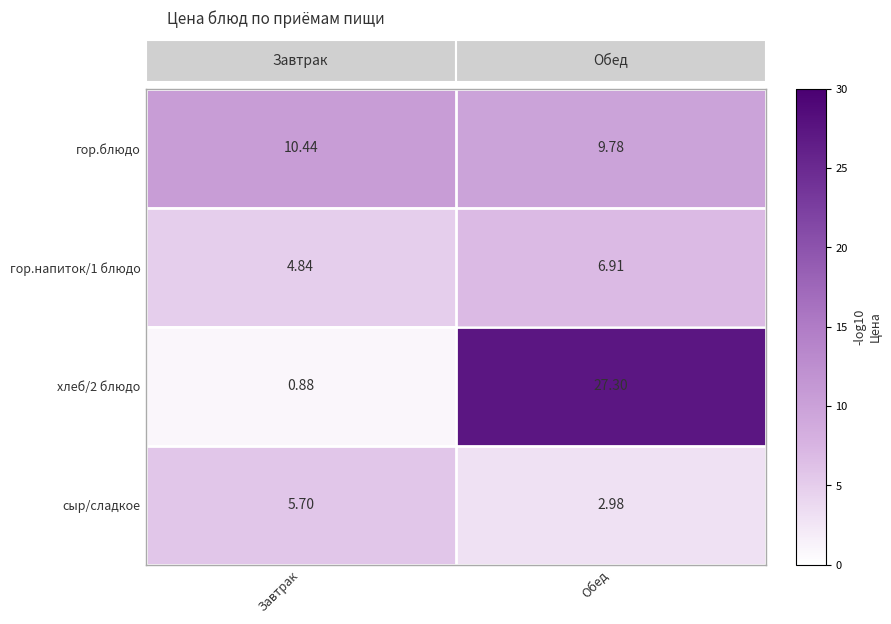

Where does the гор.напиток/1 блюдо series first go above 6?

Обед